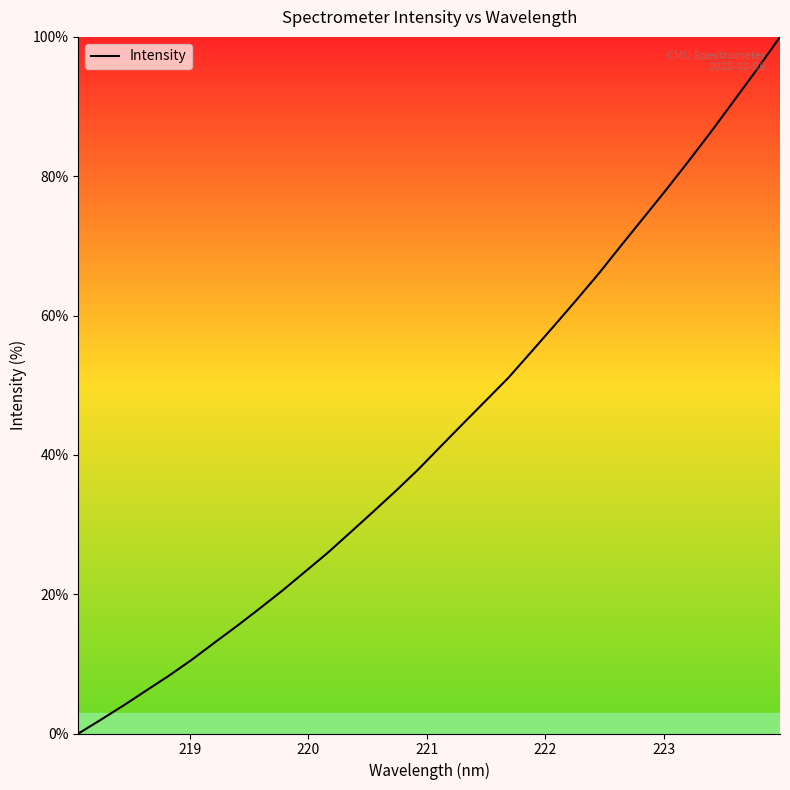

How many values are below 41?

16